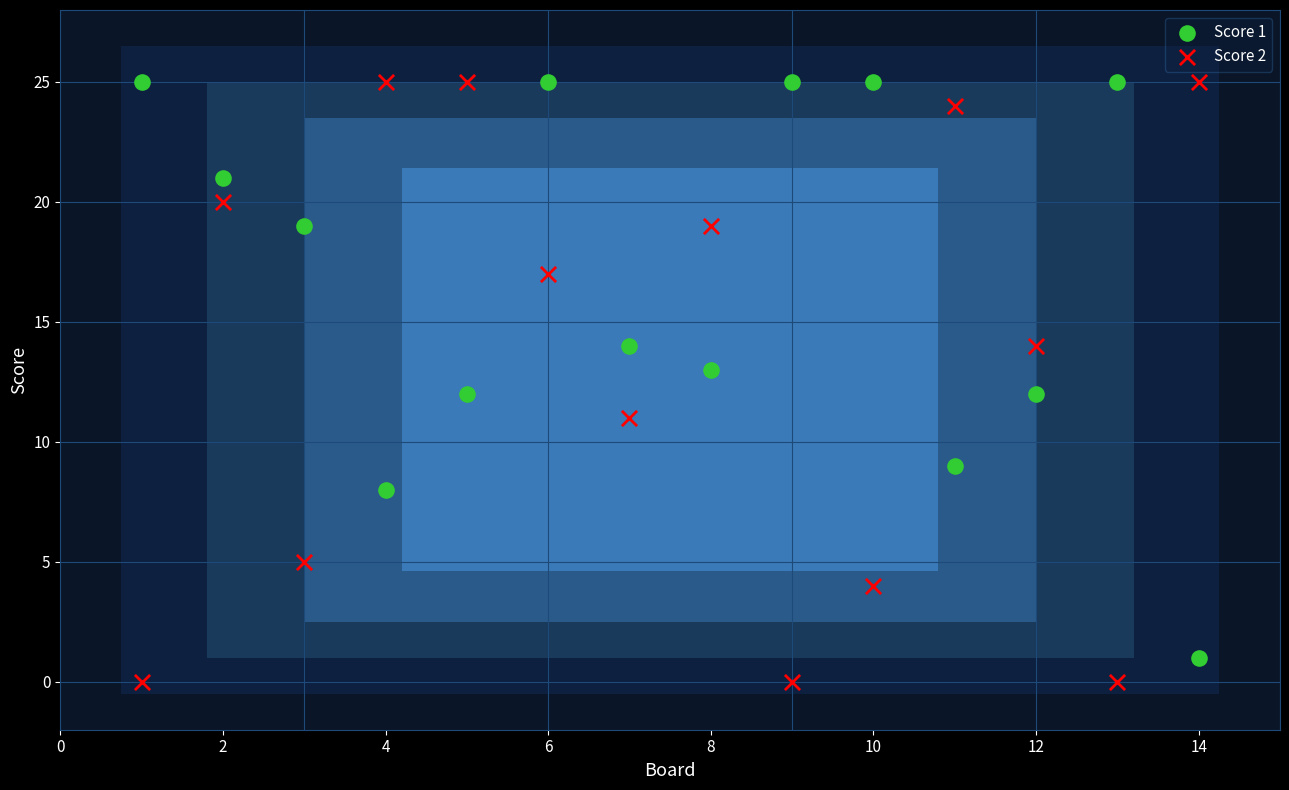

What are all the series names shown in the legend?

Score 1, Score 2